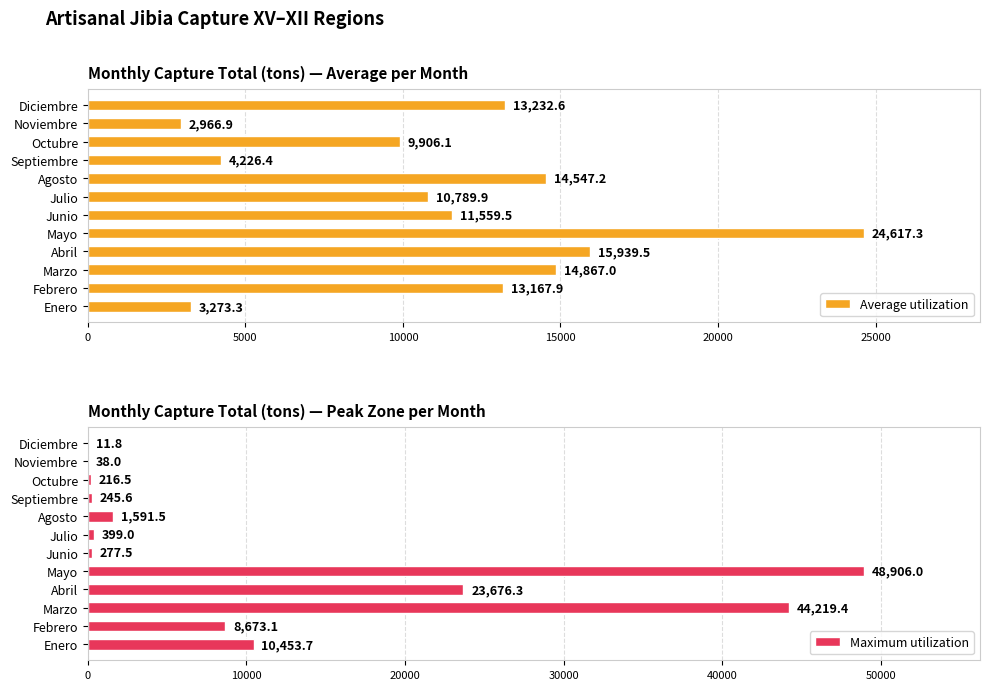

What is the difference between the maximum and minimum values in the Average utilization series?

21650.4